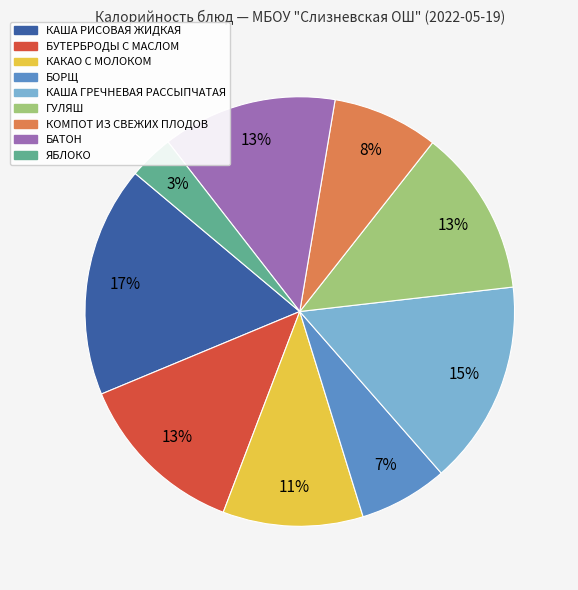

Do БУТЕРБРОДЫ С МАСЛОМ and КАКАО С МОЛОКОМ together represent more than half of the pie?

No